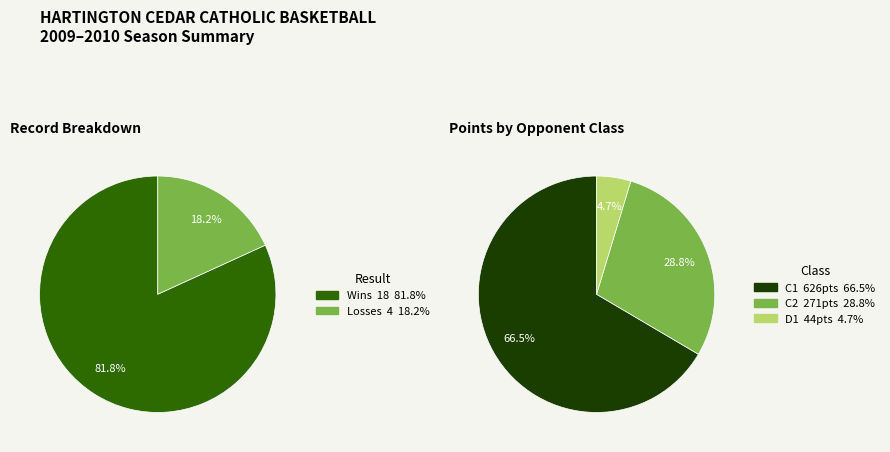

What is the total percentage of L and W?

100.0%